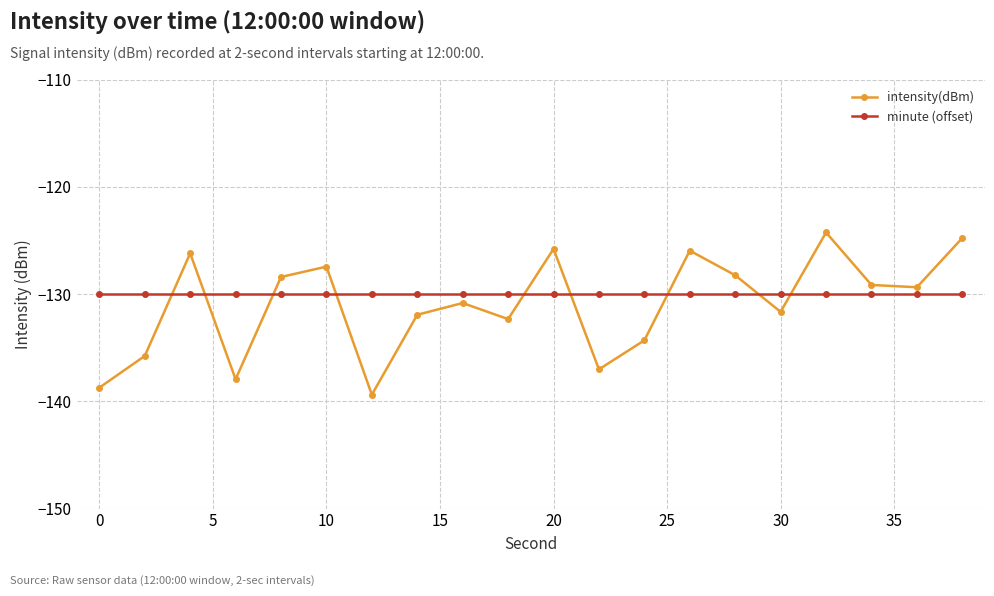

Which series has the widest spread of values?

intensity(dBm)